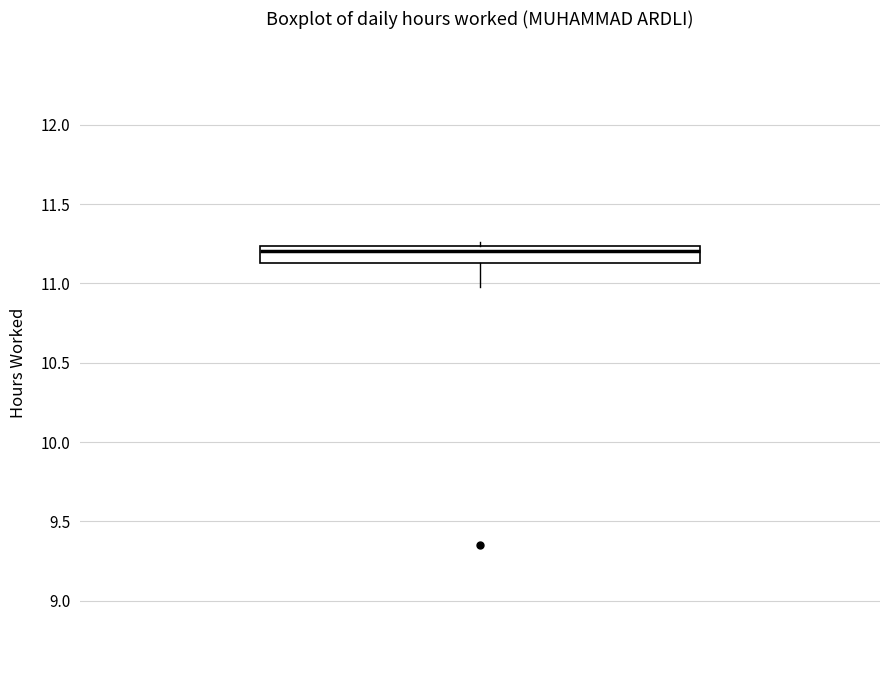

Read this box plot against the y-axis: the position of the median line, the range covered by the box, and the ends of both whiskers. The values are not printed on the chart, so give them approximately, as read against the axis.

median 11.20, box 11.15 to 11.25, whiskers 11.00 to 11.25 (just above the box's upper edge)